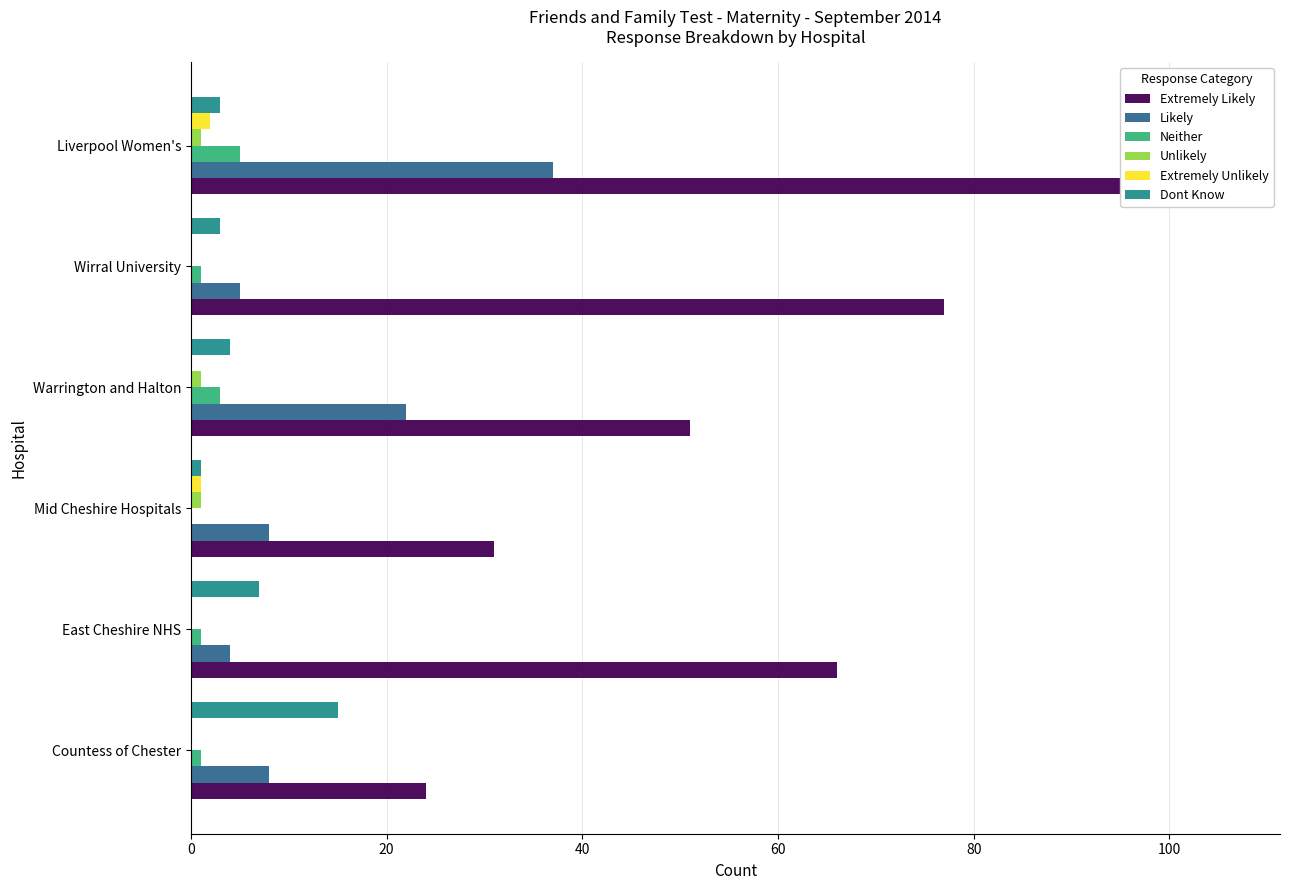

How many groups of bars are there?

6